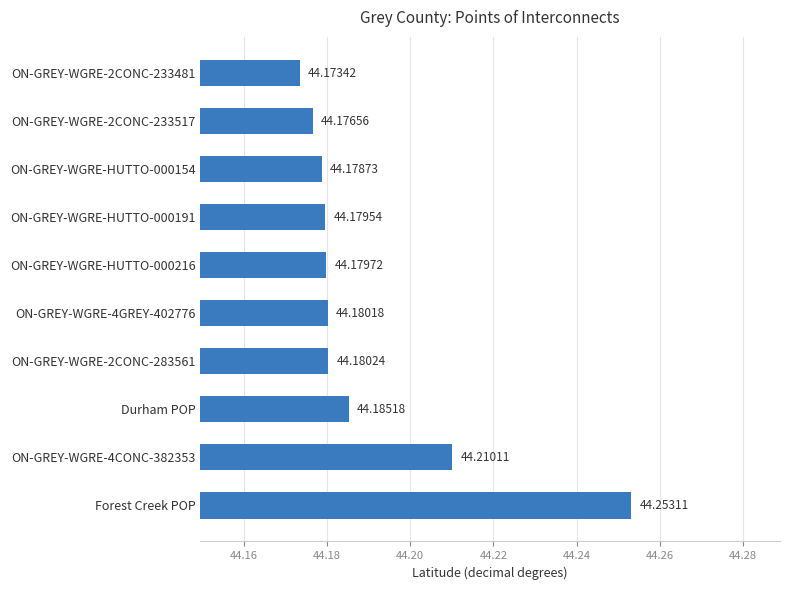

Which category has the lowest value across all series?

ON-GREY-WGRE-2CONC-233481